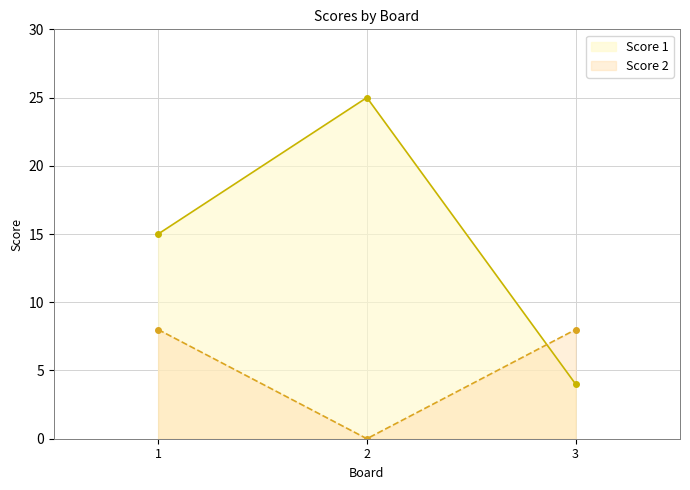

At how many categories does at least one series exceed 14?

2